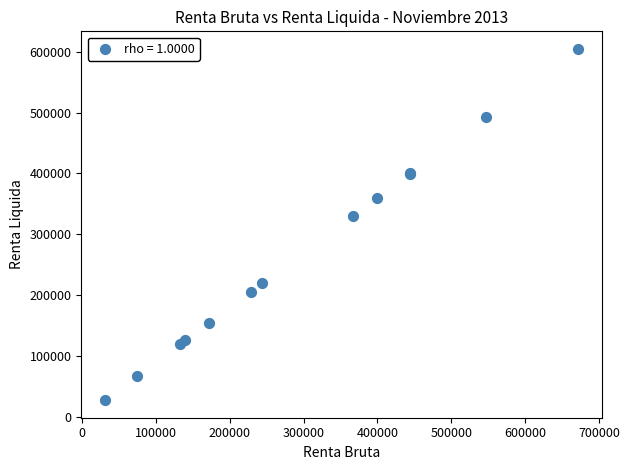

What Y value in the scatter plot is closest to 316241?

330682